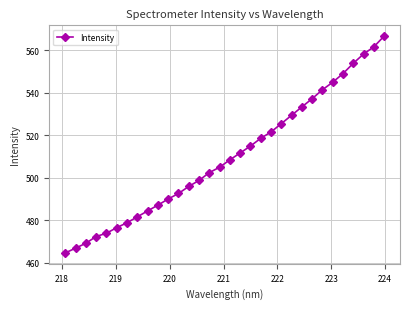

How many data points are above 508?

16